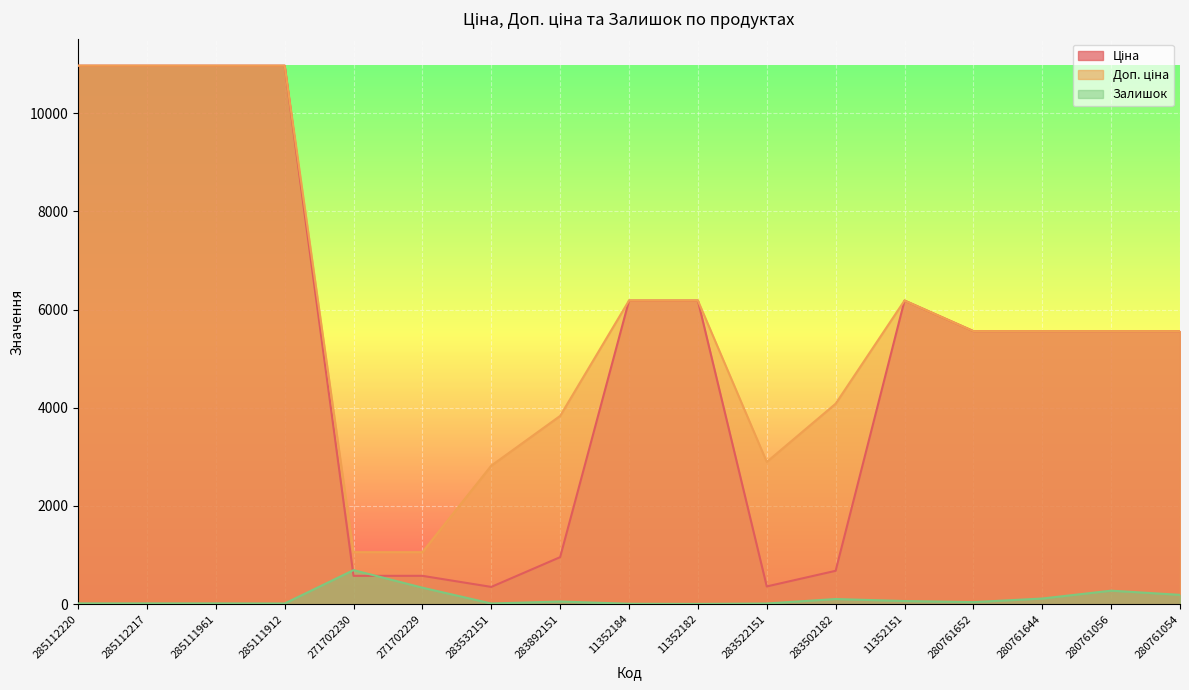

Which has a higher value, 11352151 or 283892151?

11352151